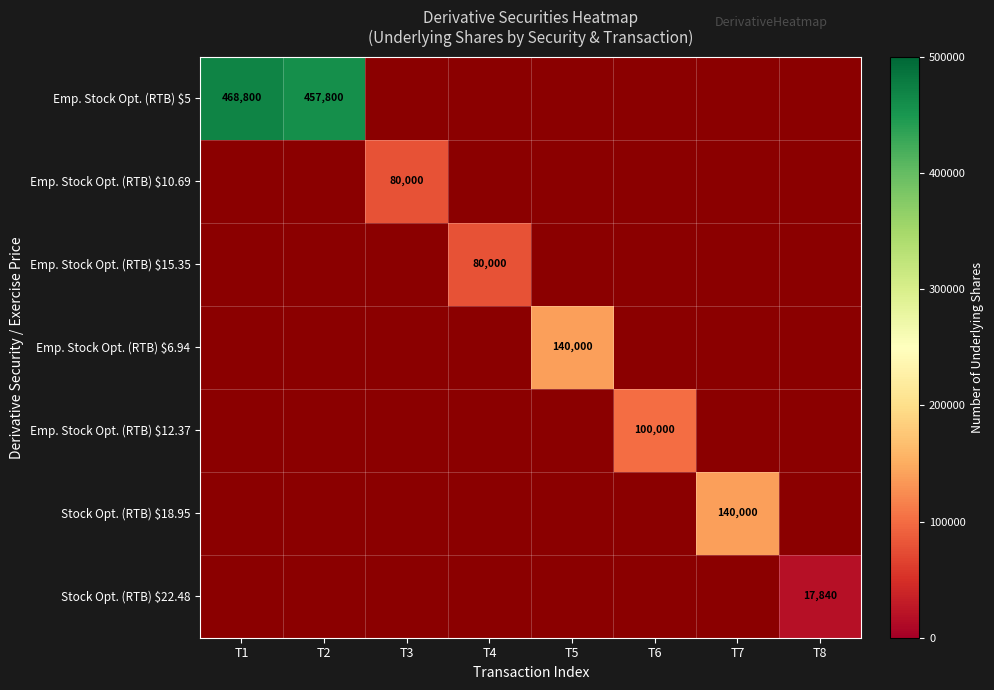

Between T8 and T5, which is larger?

T5